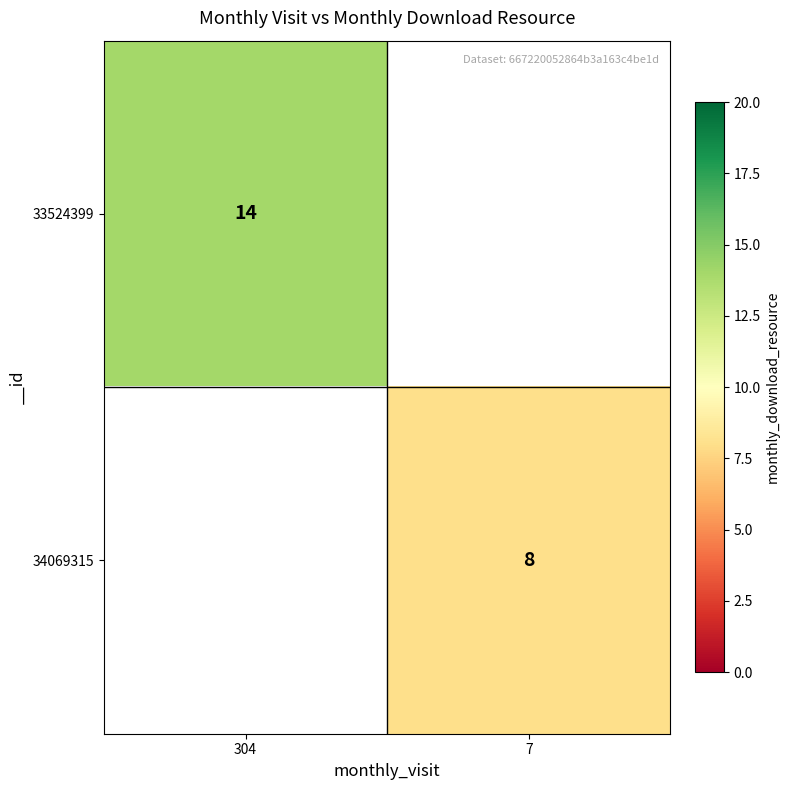

True or false: 34069315 has a value of 12 at 7.

False